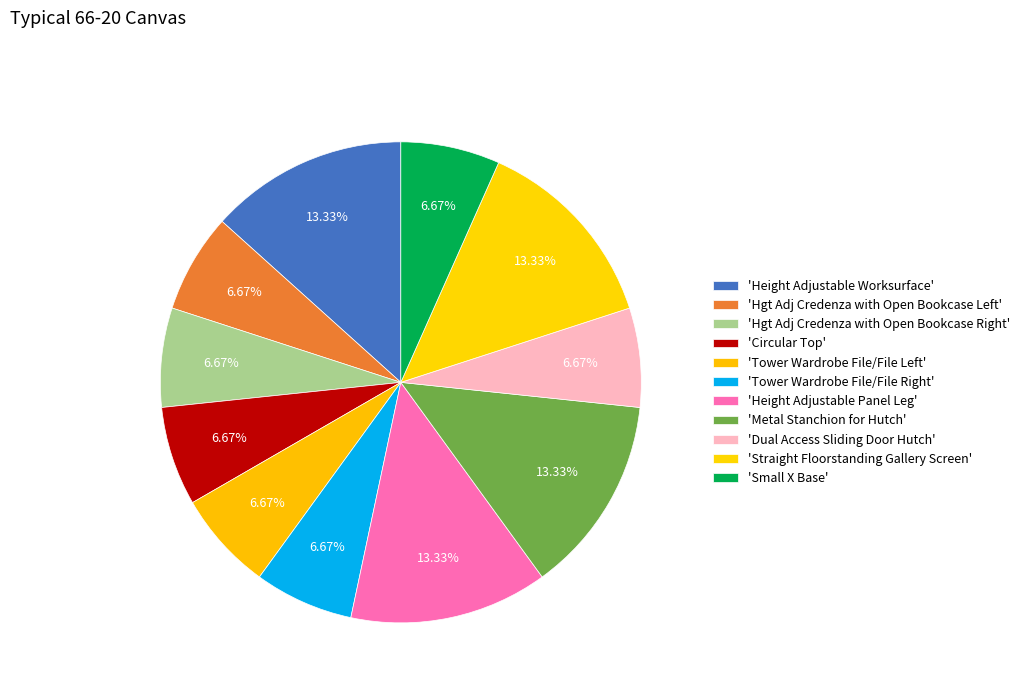

How many segments does this pie chart have?

11